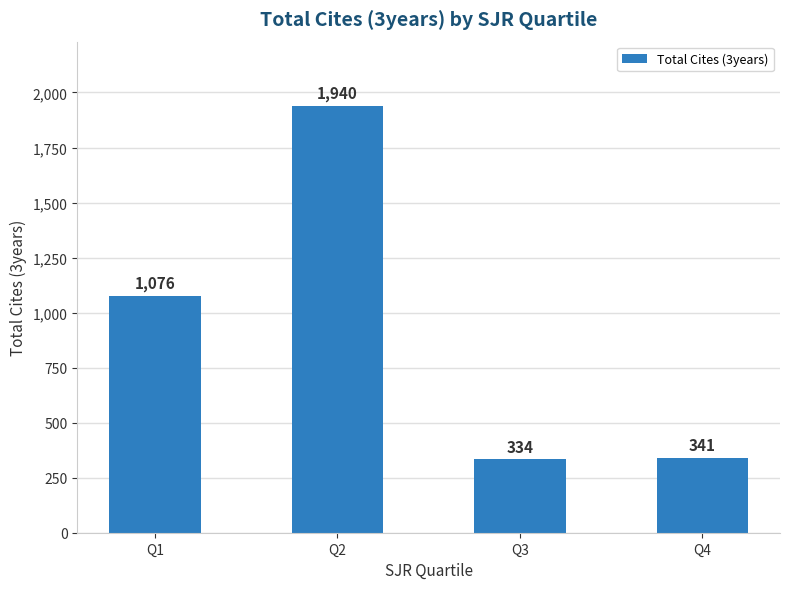

List the labels in order of value, largest first.

Q2, Q1, Q4, Q3